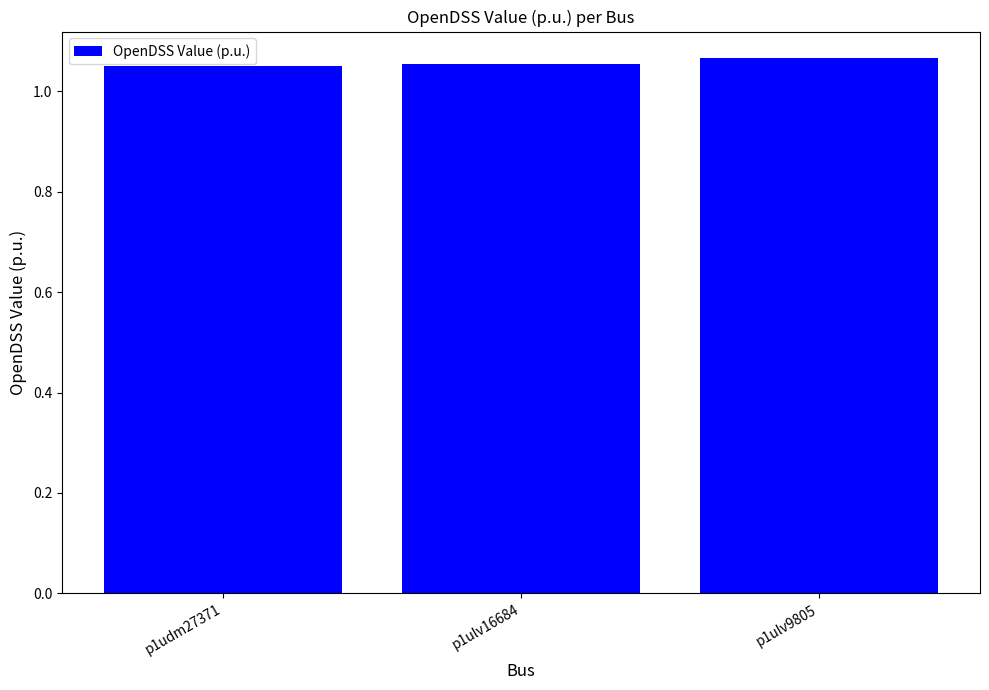

The chart shows a value of 0.4 at p1ulv16684. True or false?

False